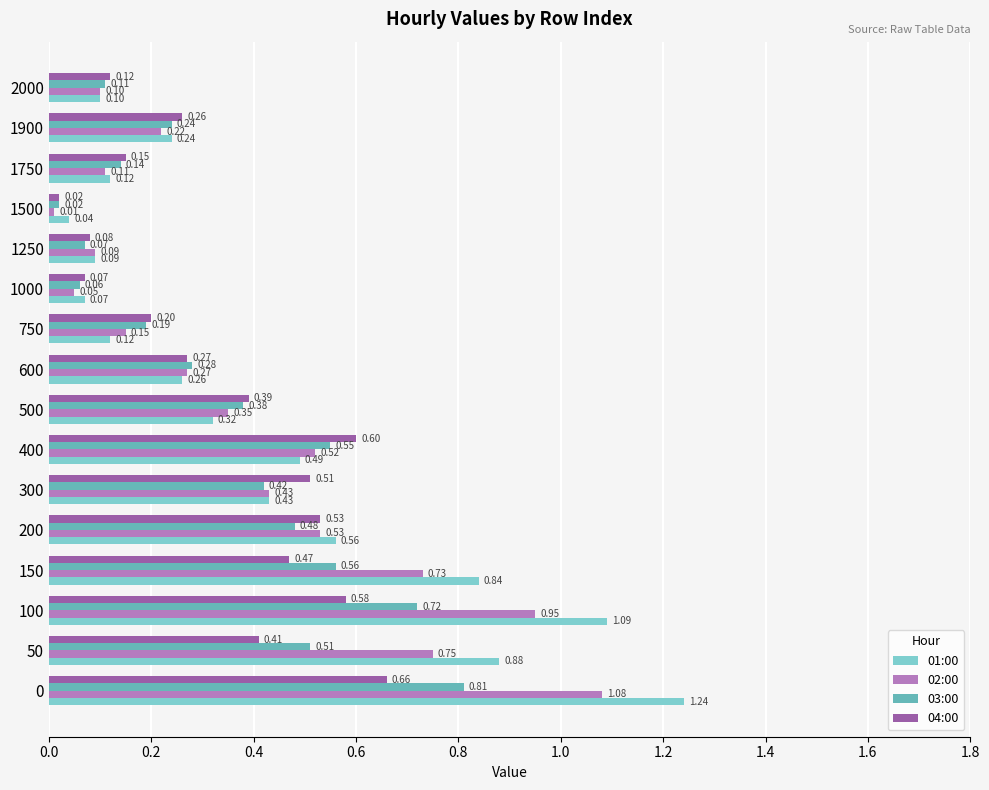

Which category has the lowest value in the 01:00 series?

1500